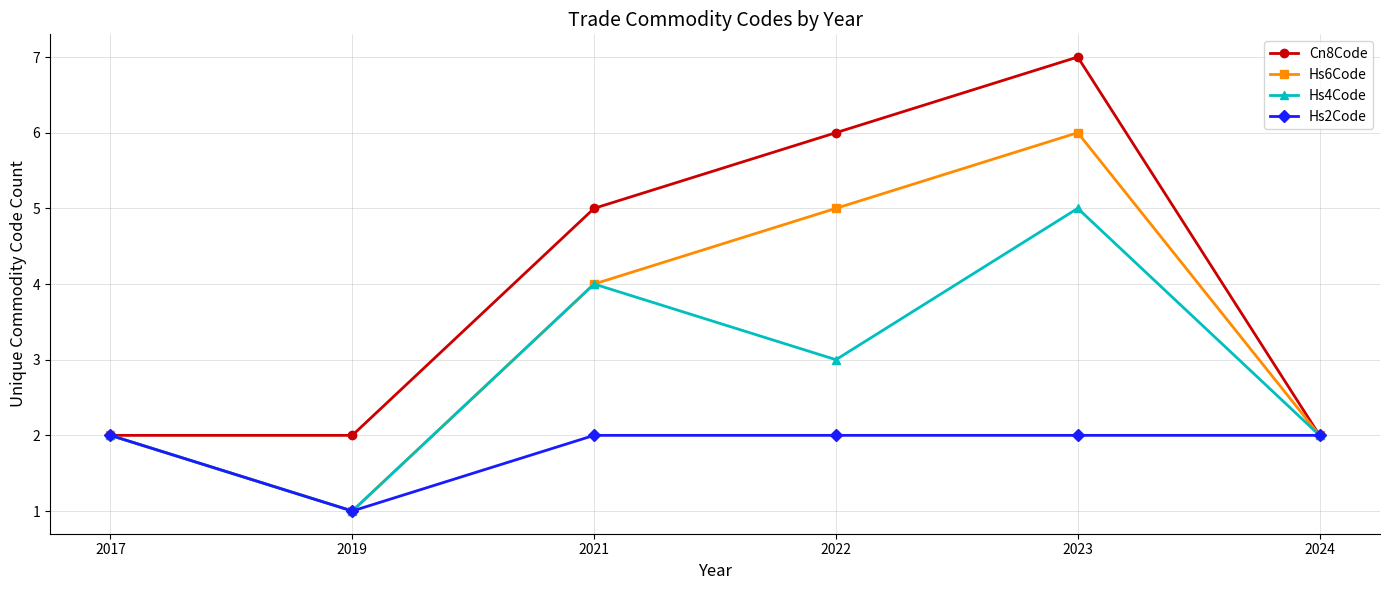

Which series changed the most between 2017 and 2022?

Cn8Code